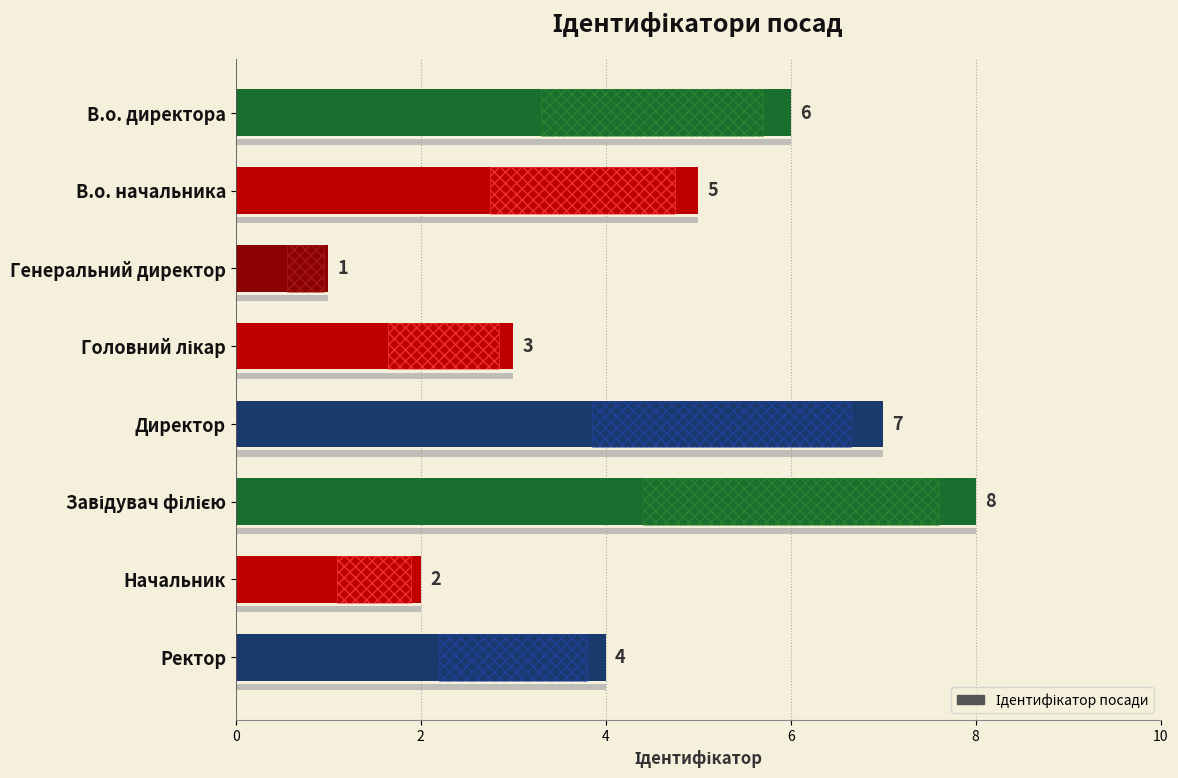

Reading right to left, what are all the values shown in this chart?

4	2	8	7	3	1	5	6